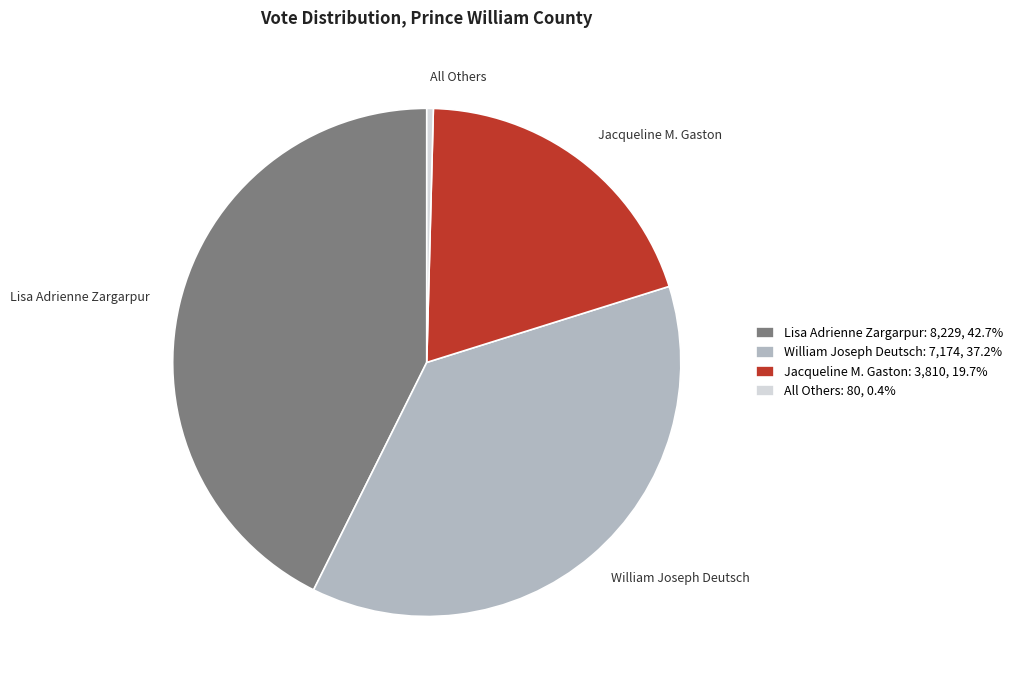

What is the largest slice in the pie chart?

Lisa Adrienne Zargarpur